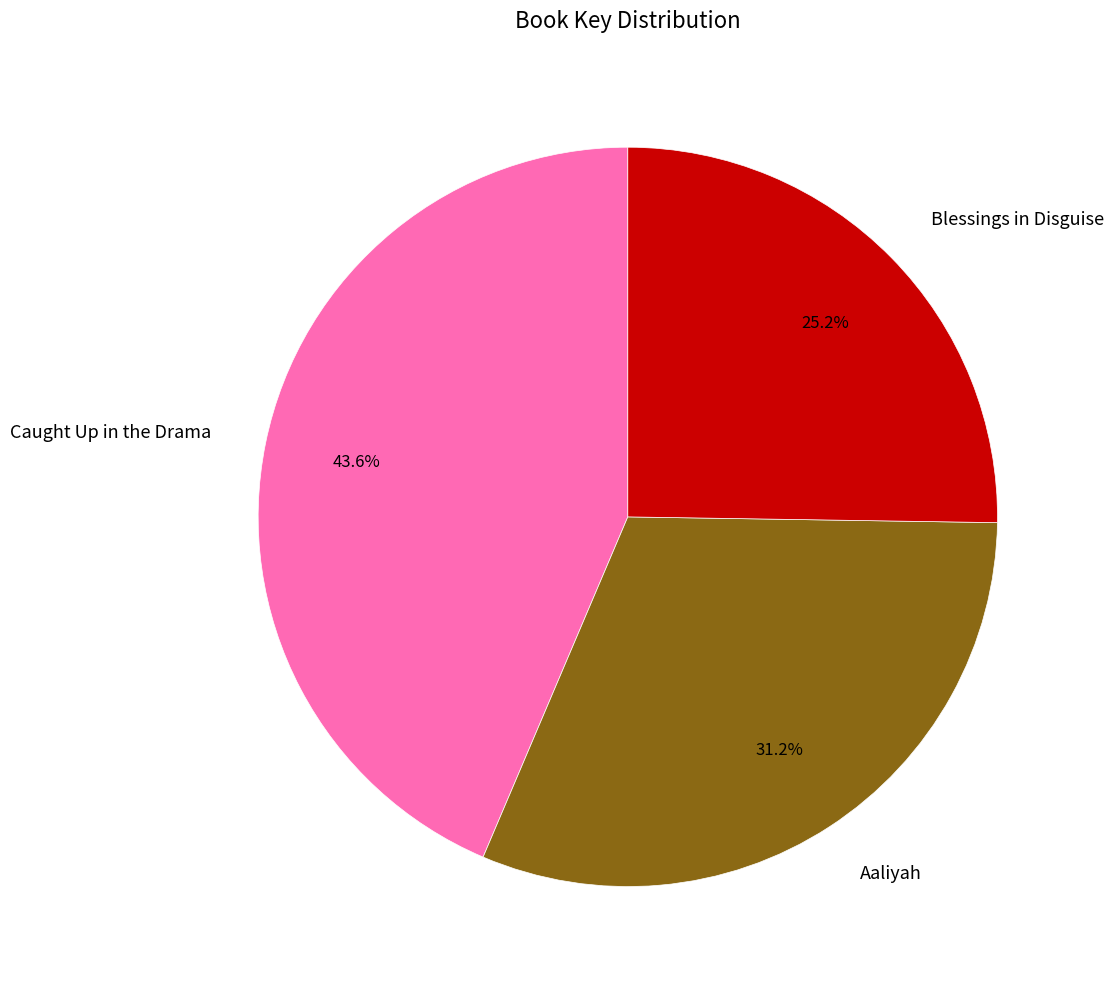

What is the ratio of the value at Blessings in Disguise to the value at Aaliyah?

0.8